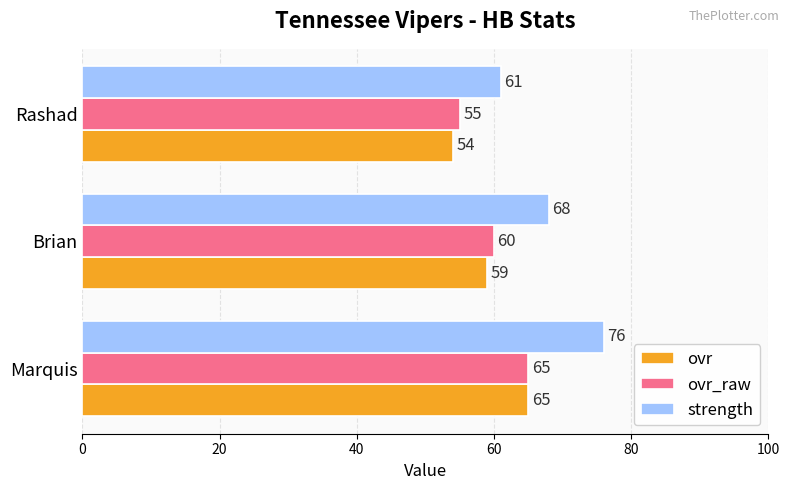

Which series has the widest spread of values?

strength